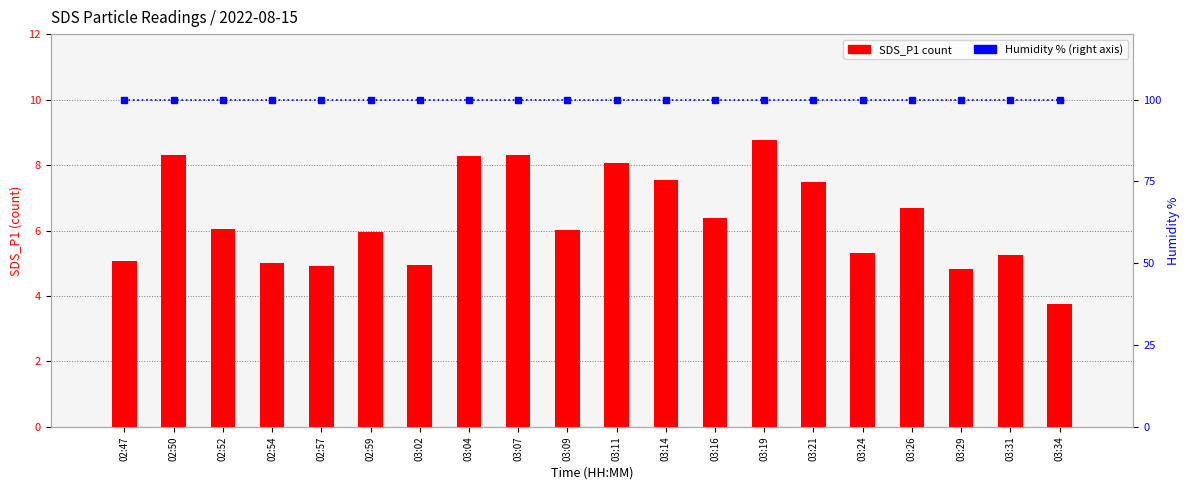

At which label does SDS_P1 reach its minimum?

03:34